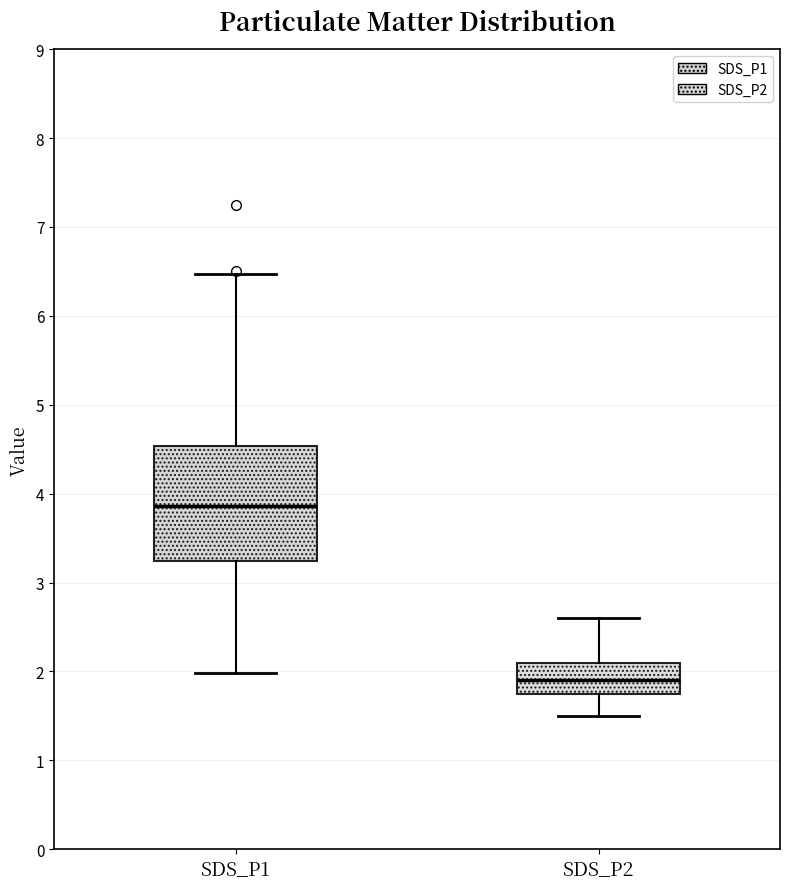

Comparing the boxes themselves (not the whiskers), which one is the tallest?

SDS_P1